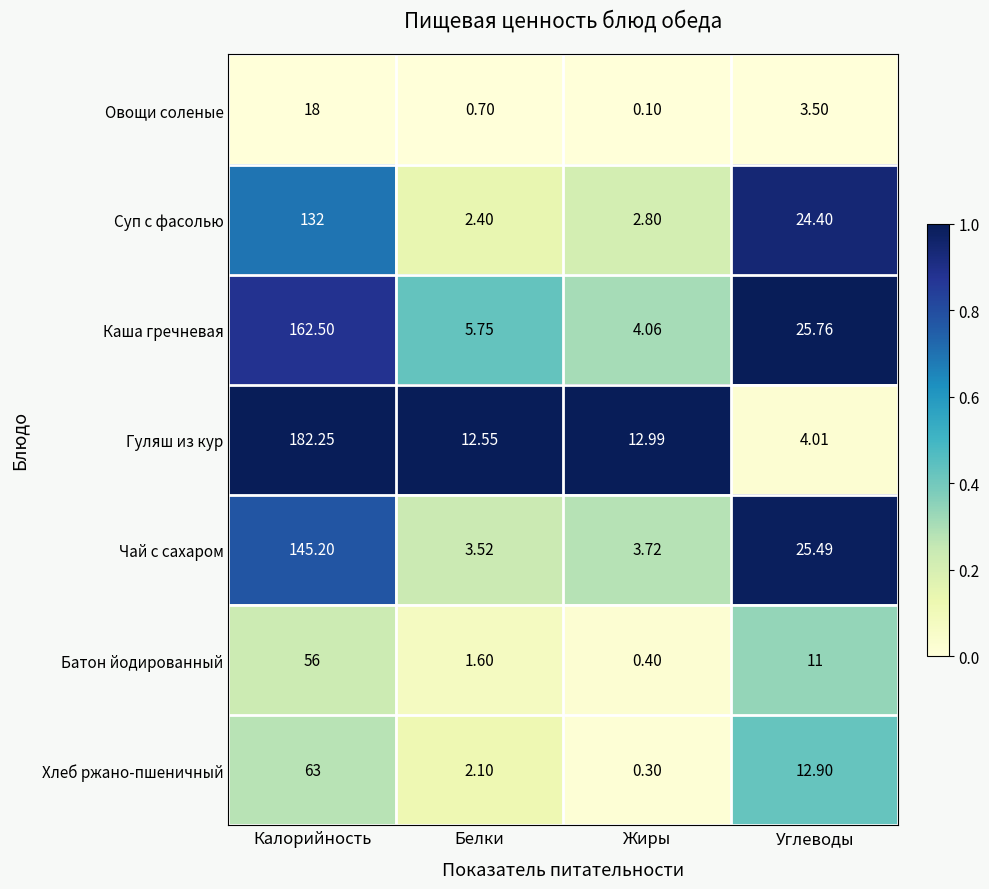

At which category is the sum across all series the highest?

Калорийность